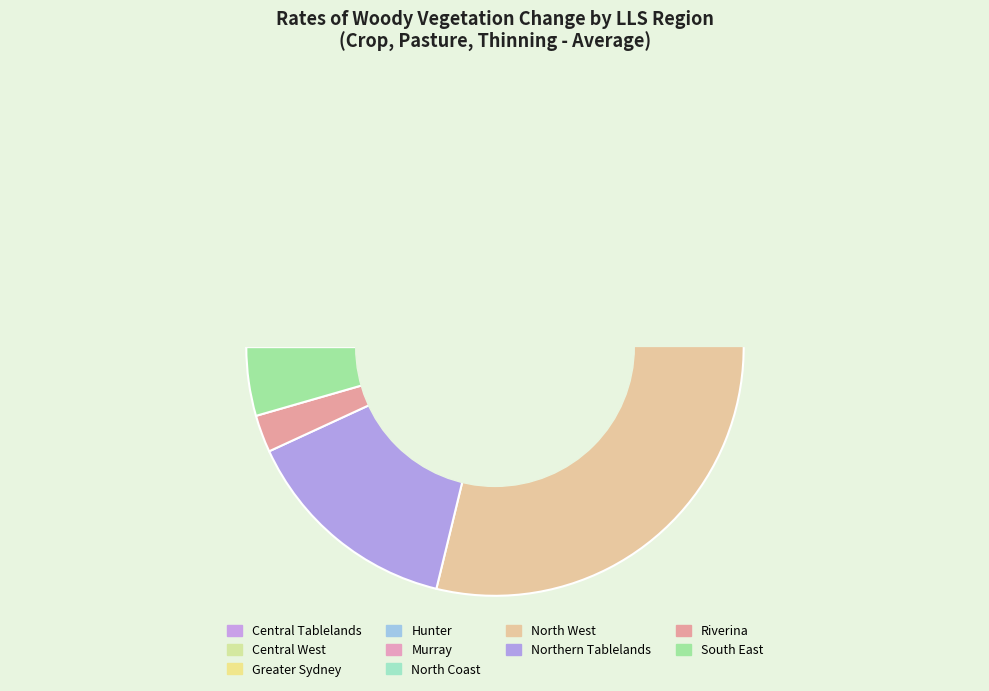

Which slice is the largest?

North West